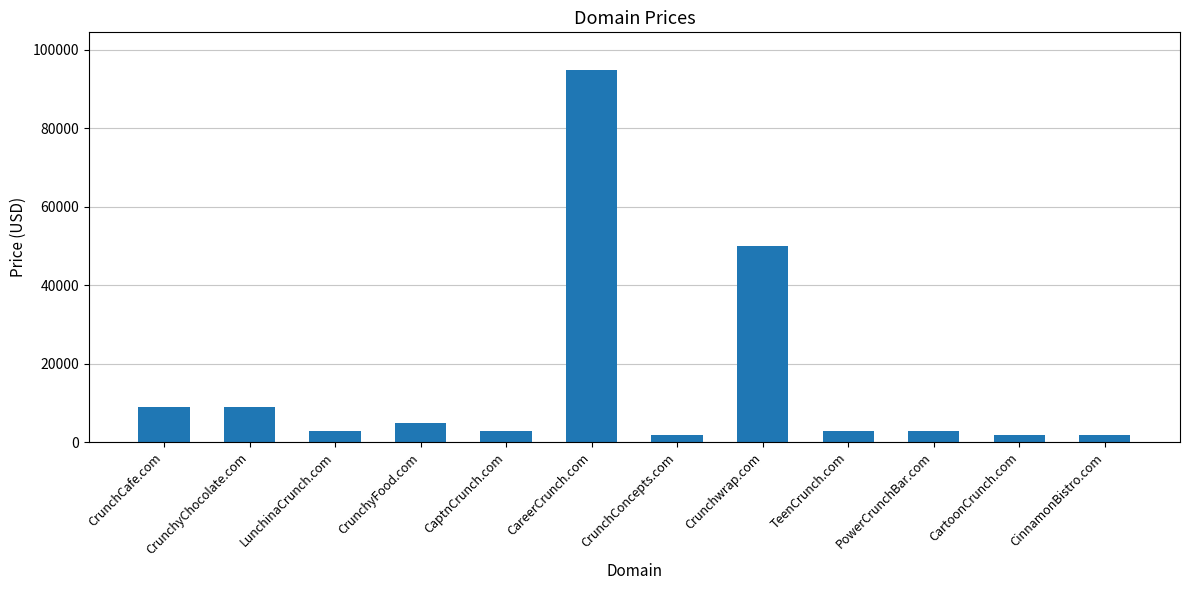

What is the value of the 8th bar from the left?

49888